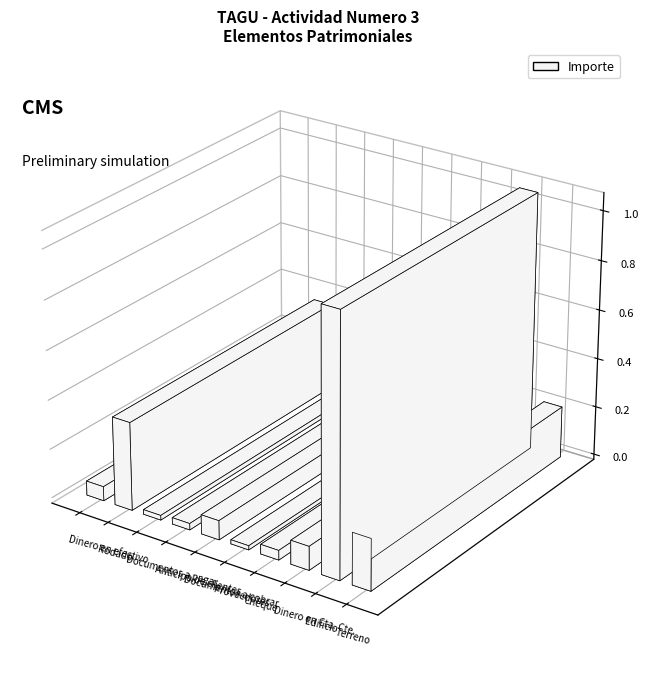

Which category has the lowest value across all series?

Proveedores